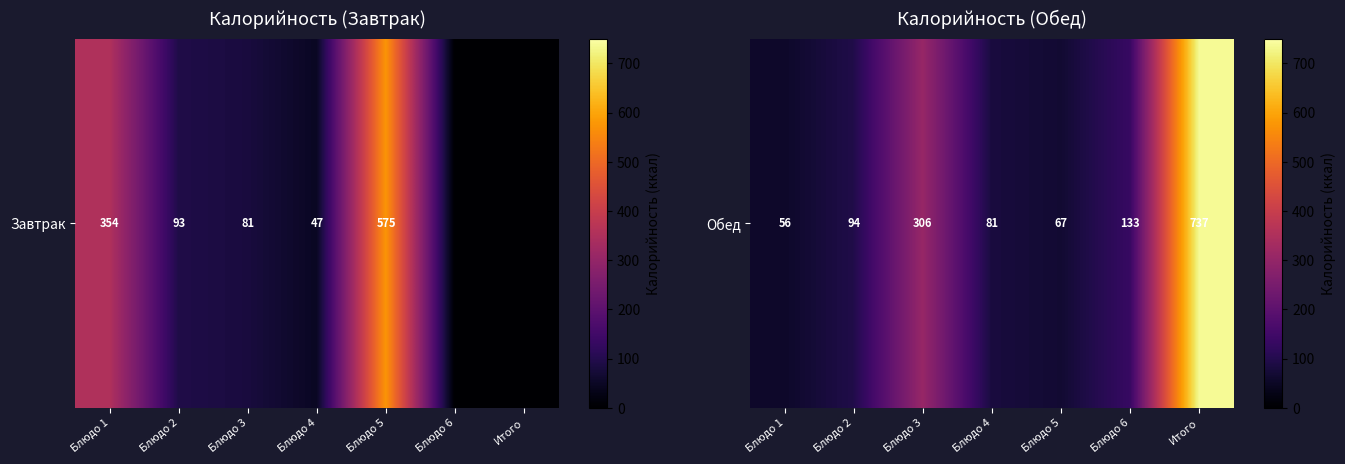

Count the number of categories in the chart.

7